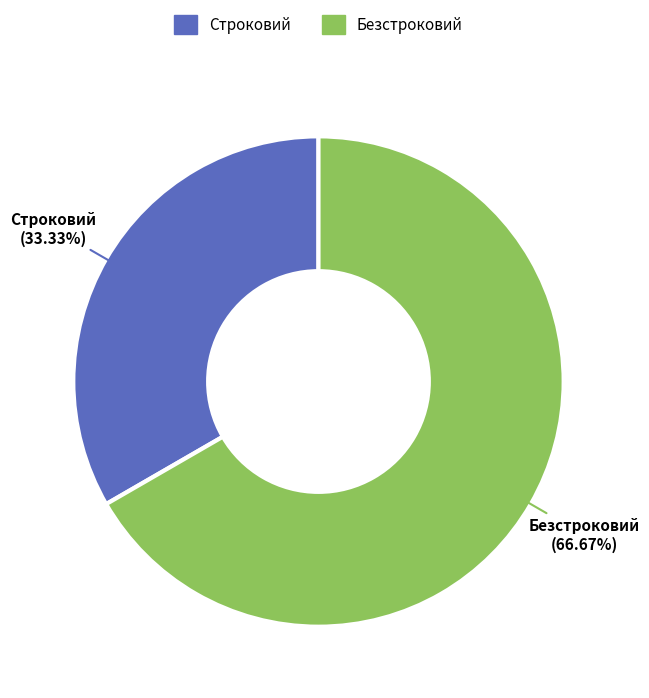

What is the ratio of the value at Строковий to the value at Безстроковий?

0.5